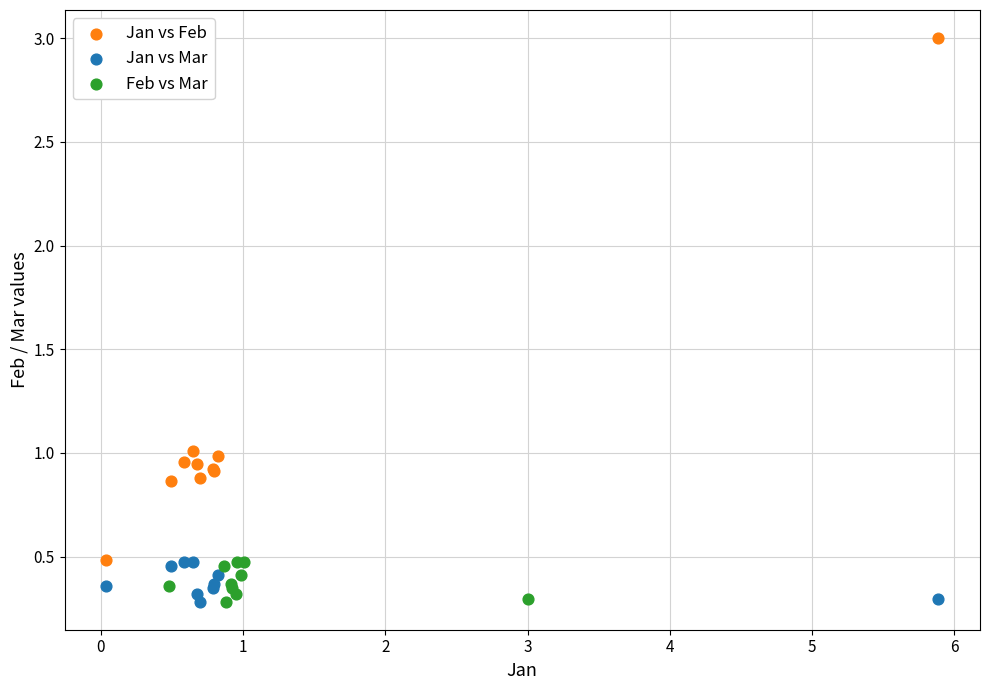

Which series contains the highest Y value?

Jan vs Feb